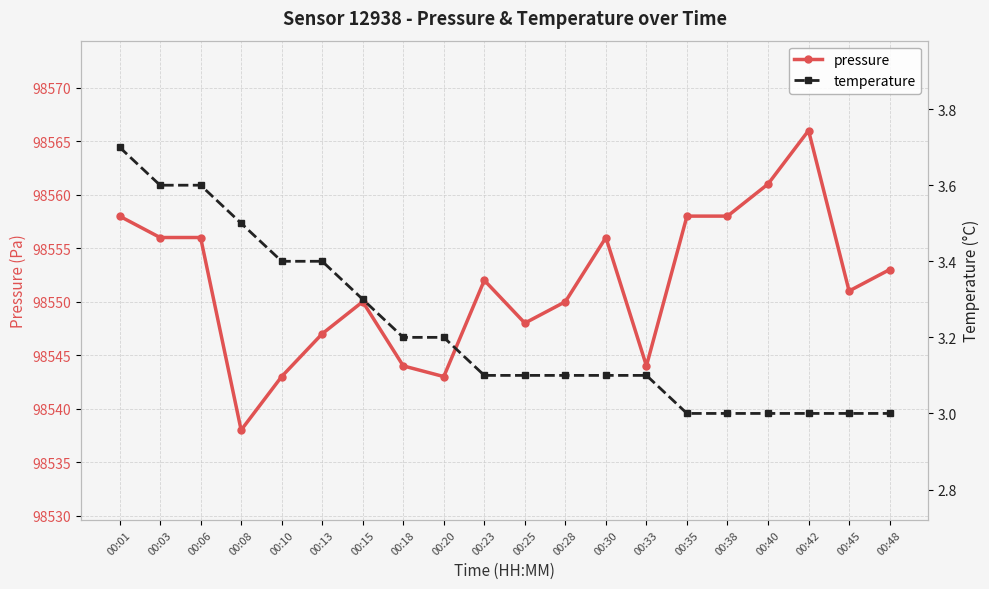

Which category has the highest value in the temperature series?

00:01